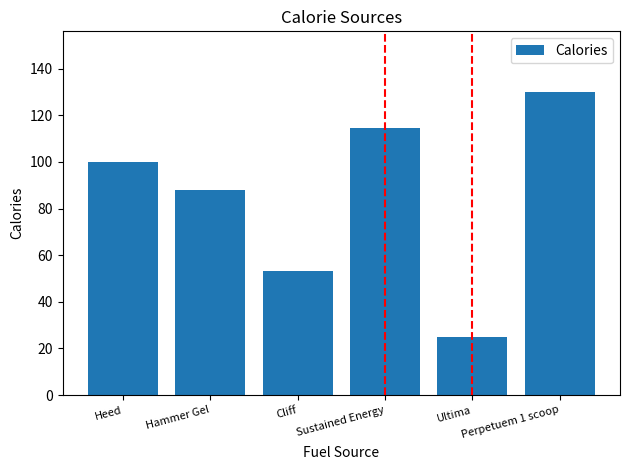

What is the difference between the maximum and minimum values?

105.0